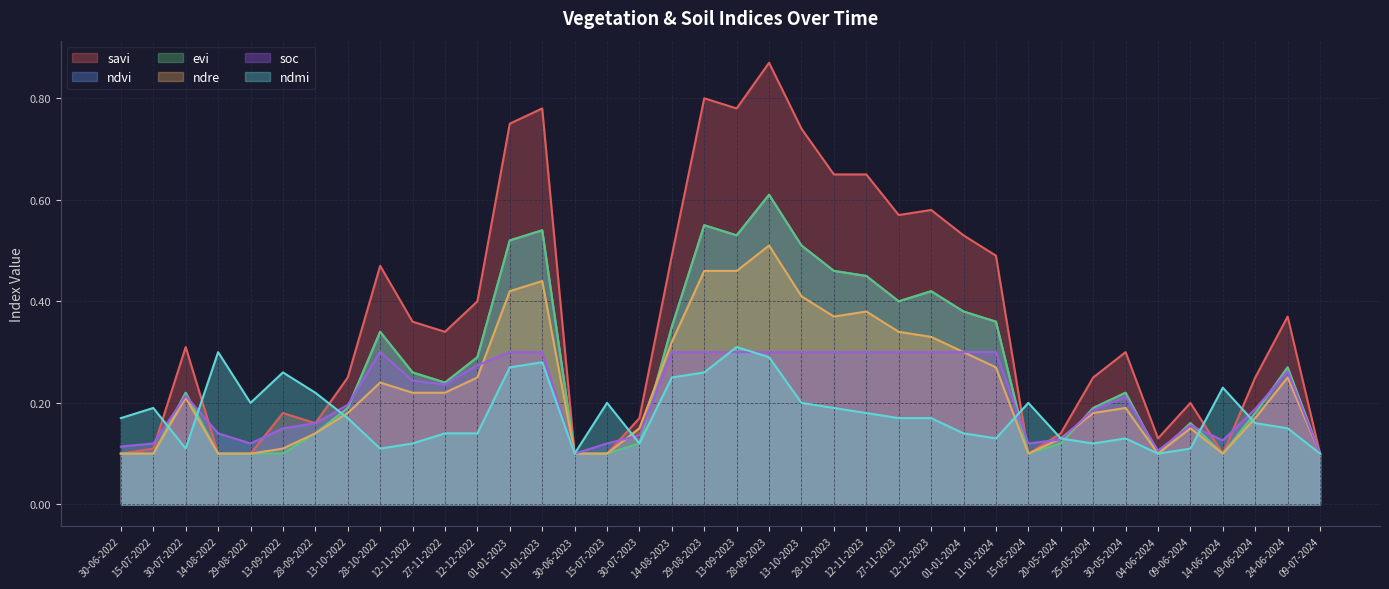

List the labels in order of ndmi value, smallest first.

30-06-2023, 04-06-2024, 09-07-2024, 30-07-2022, 28-10-2022, 09-06-2024, 12-11-2022, 30-07-2023, 25-05-2024, 11-01-2024, 20-05-2024, 30-05-2024, 27-11-2022, 12-12-2022, 01-01-2024, 24-06-2024, 19-06-2024, 30-06-2022, 13-10-2022, 27-11-2023, 12-12-2023, 12-11-2023, 15-07-2022, 28-10-2023, 29-08-2022, 15-07-2023, 13-10-2023, 15-05-2024, 28-09-2022, 14-06-2024, 14-08-2023, 13-09-2022, 29-08-2023, 01-01-2023, 11-01-2023, 28-09-2023, 14-08-2022, 13-09-2023